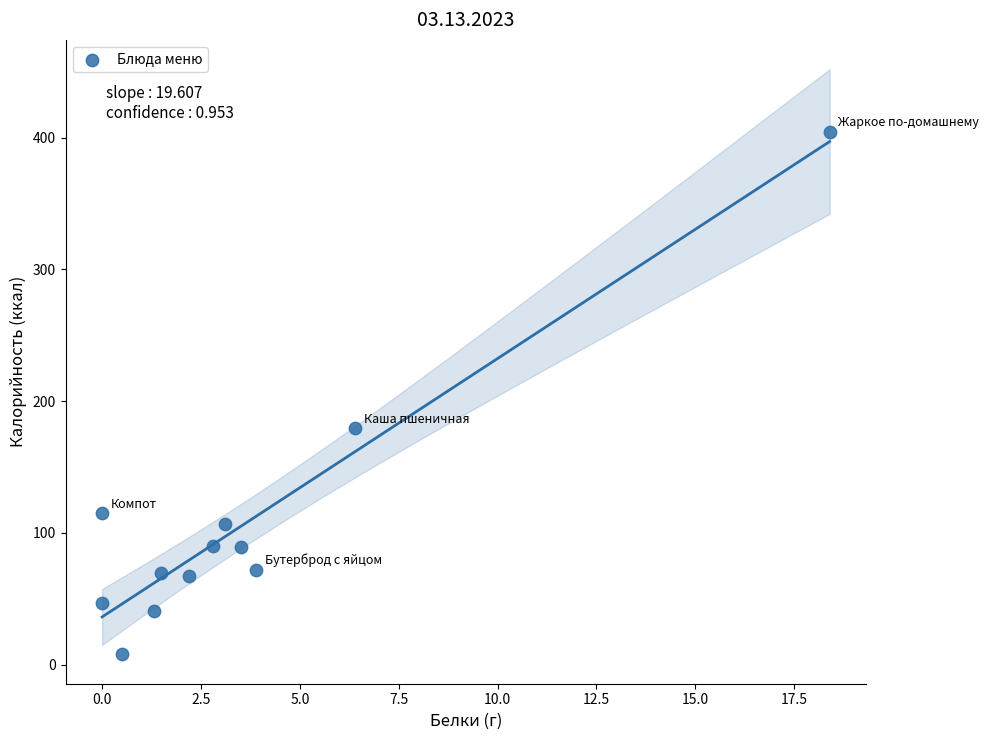

What is the range of X values (max minus min)?

18.4